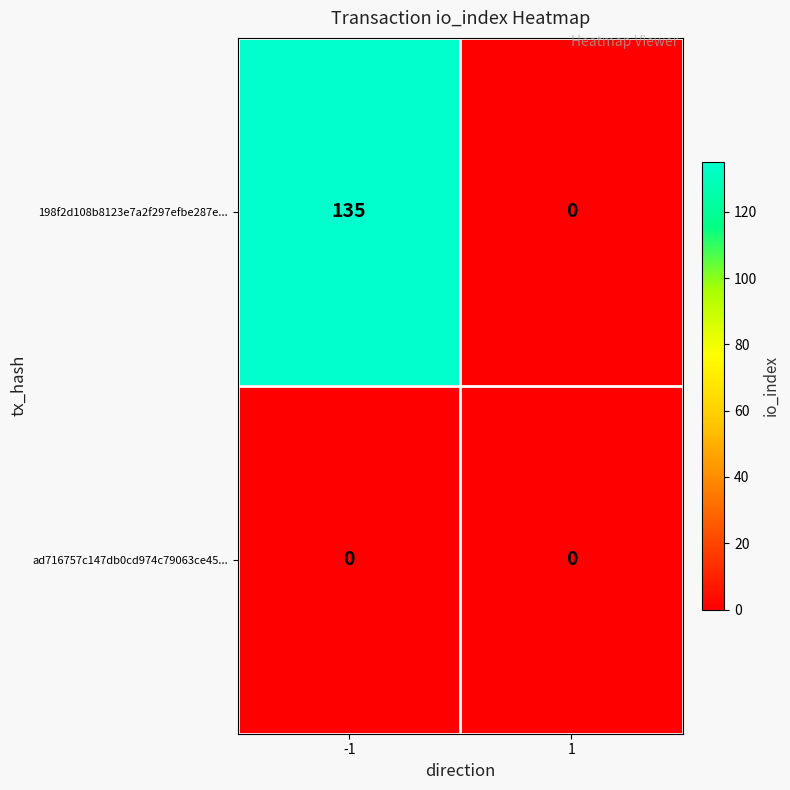

At -1, list the series in order from smallest to largest.

ad716757c147db0cd974c79063ce45..., 198f2d108b8123e7a2f297efbe287e...